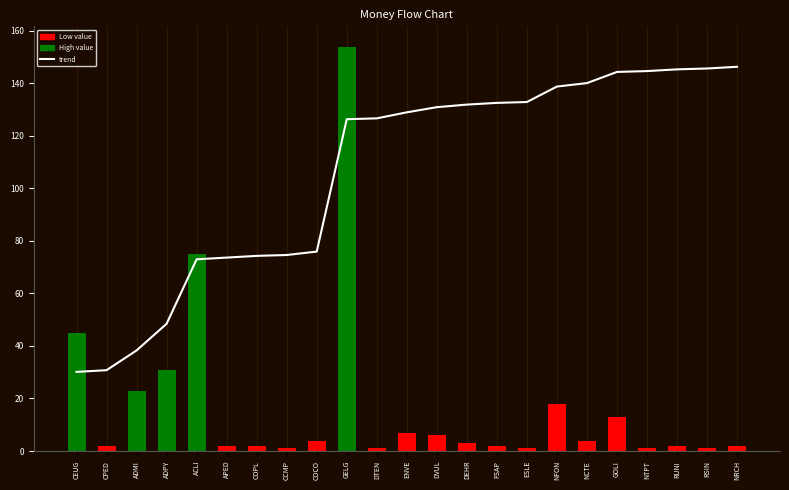

At which label does col_2 reach its peak?

GELG